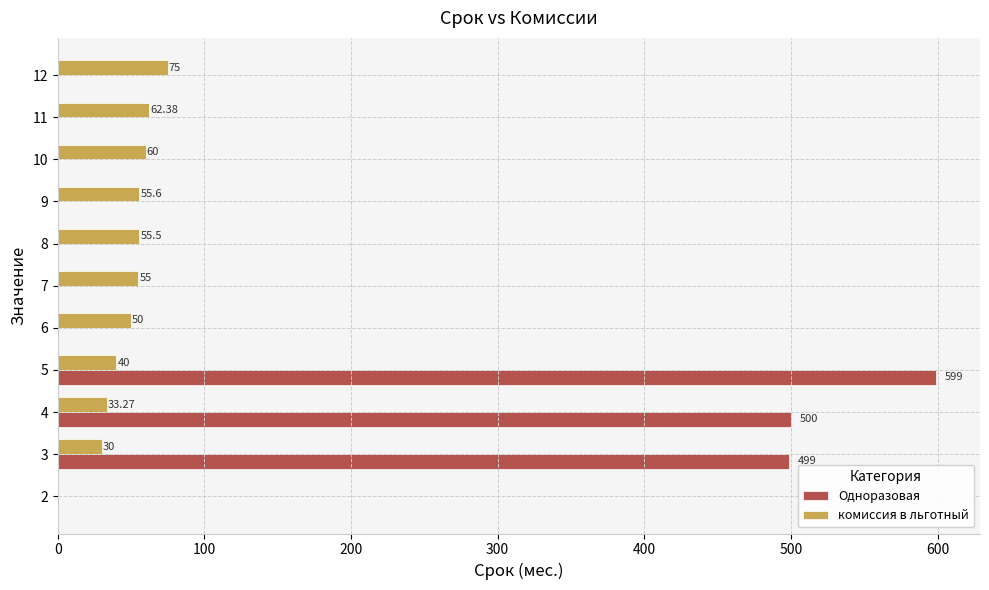

What is the total value across all series at 10?

60.0